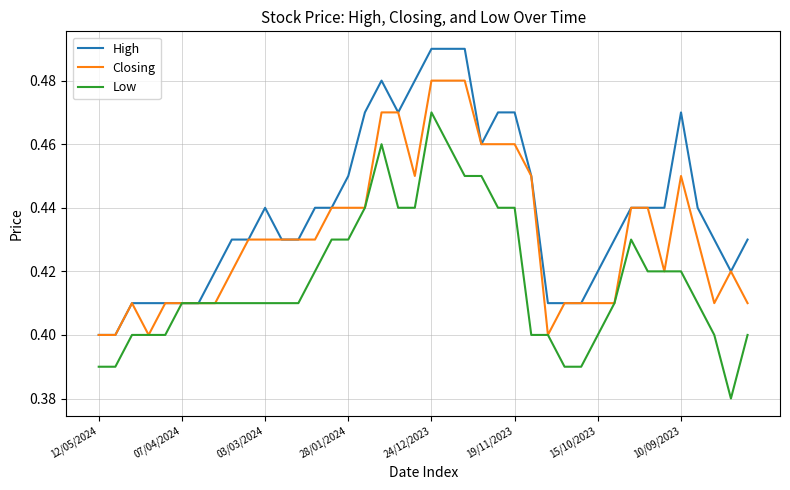

Which series has the largest total across all categories?

High